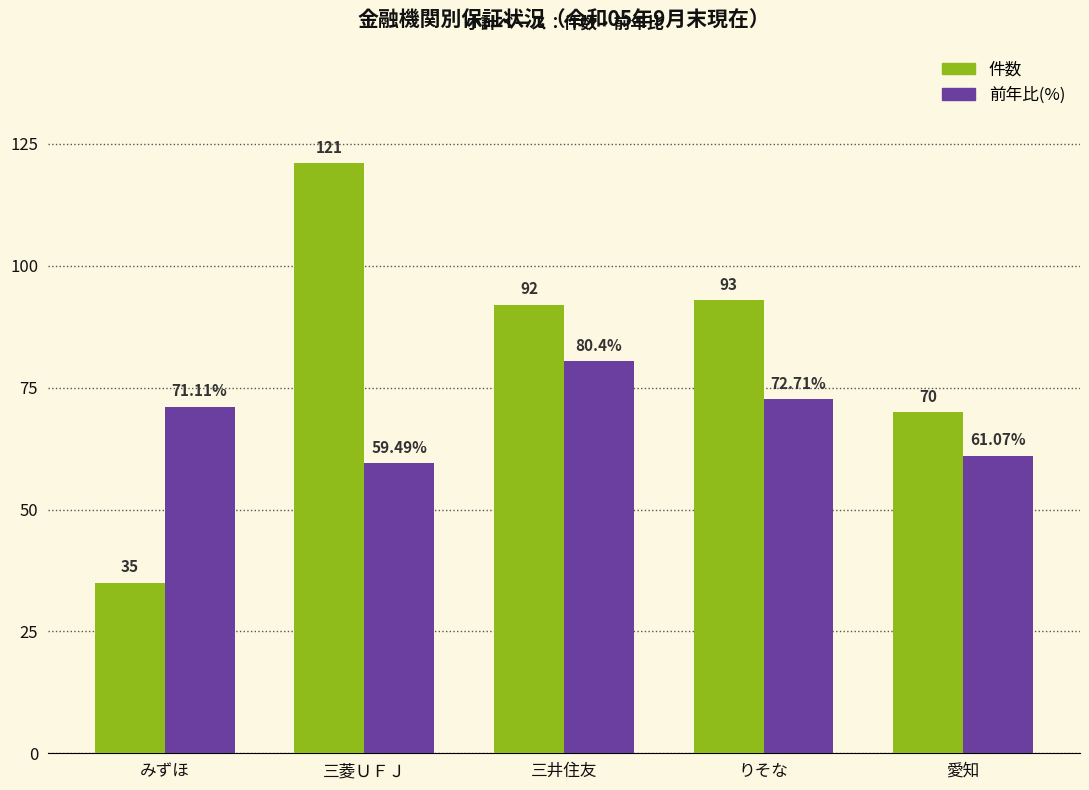

True or false: 前年比(%) has a value of 72.7 at りそな.

True